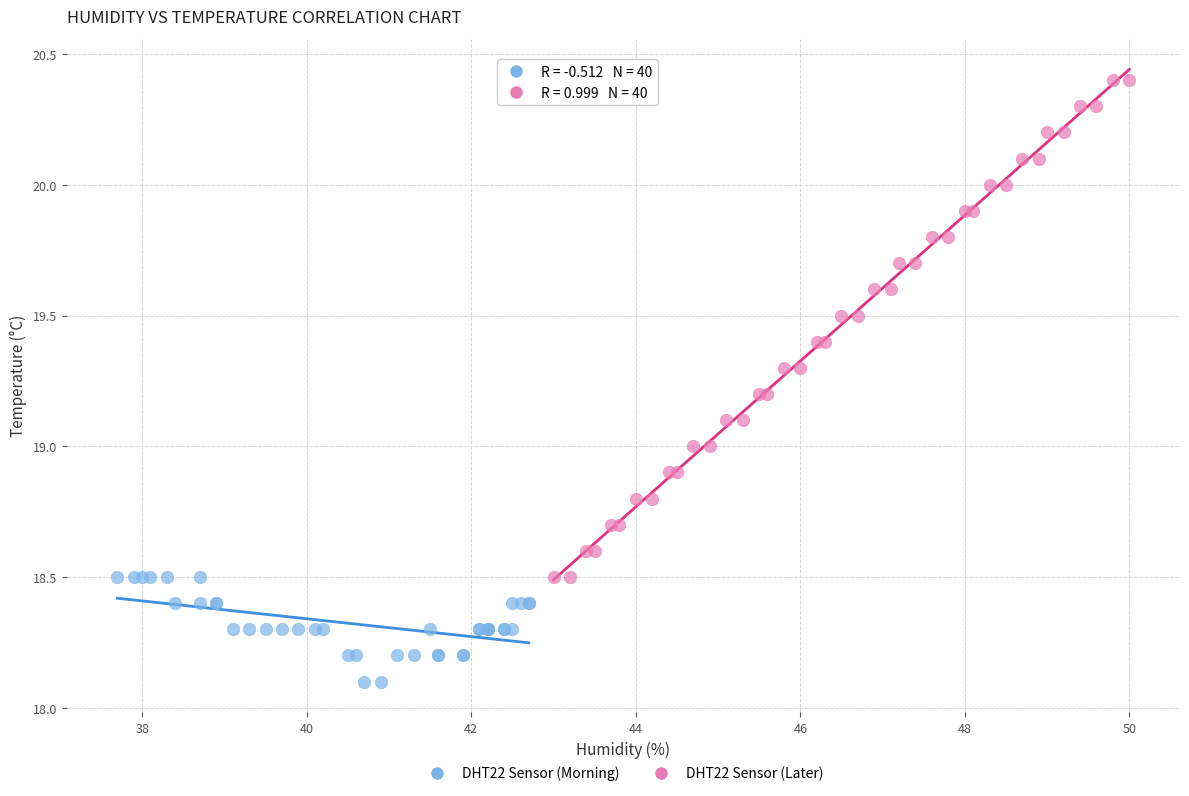

Which series reaches the maximum Y coordinate?

DHT22 Sensor (Later)